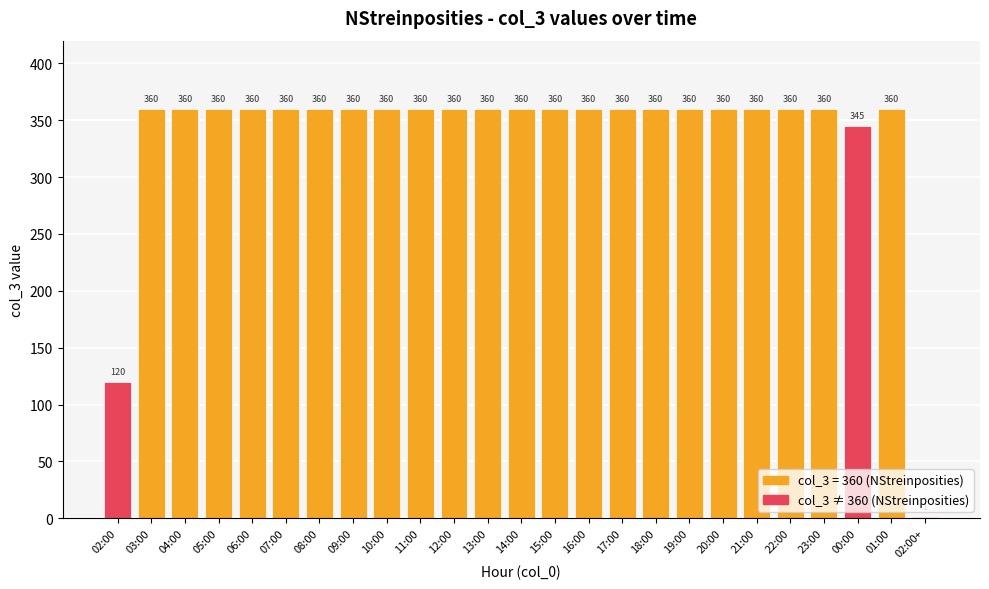

What is the sum of the values at 04:00 and 14:00?

720